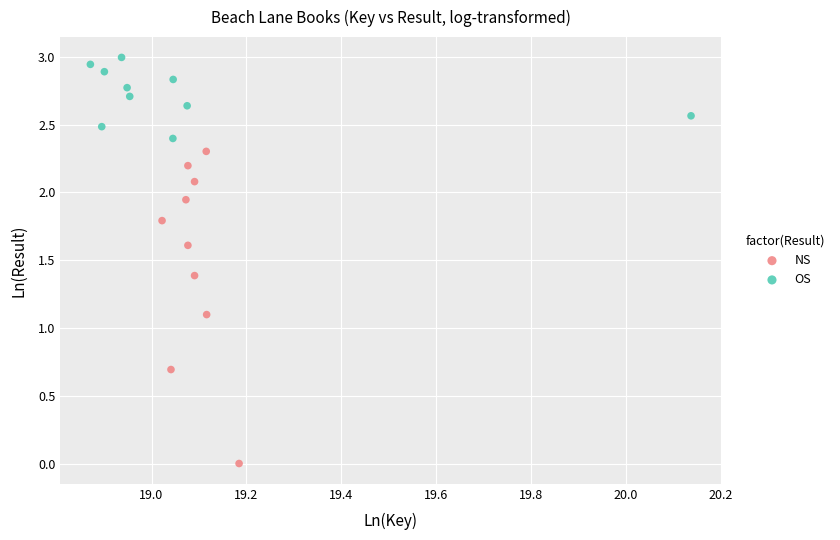

Which series contains the lowest Y value?

NS